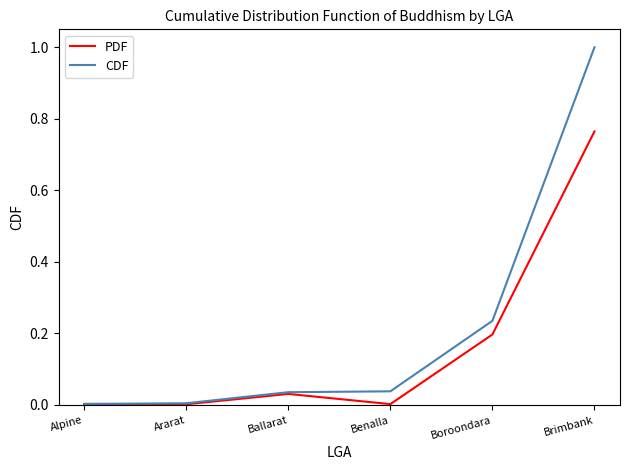

Rank the series by their maximum value, from lowest to highest.

PDF, CDF